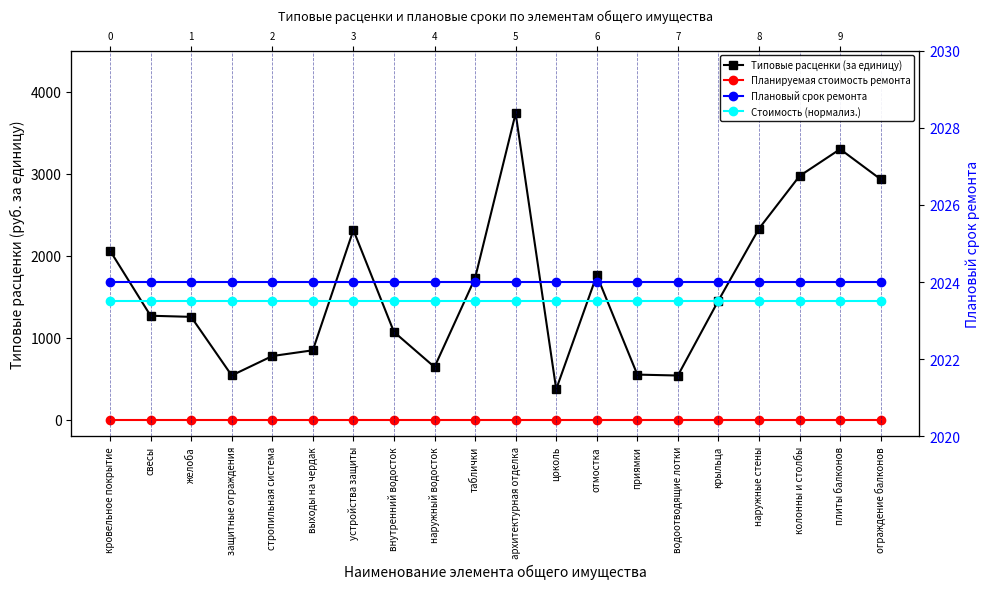

What is the value of the Стоимость (нормализ.) point at the 15th from the left?

2023.5